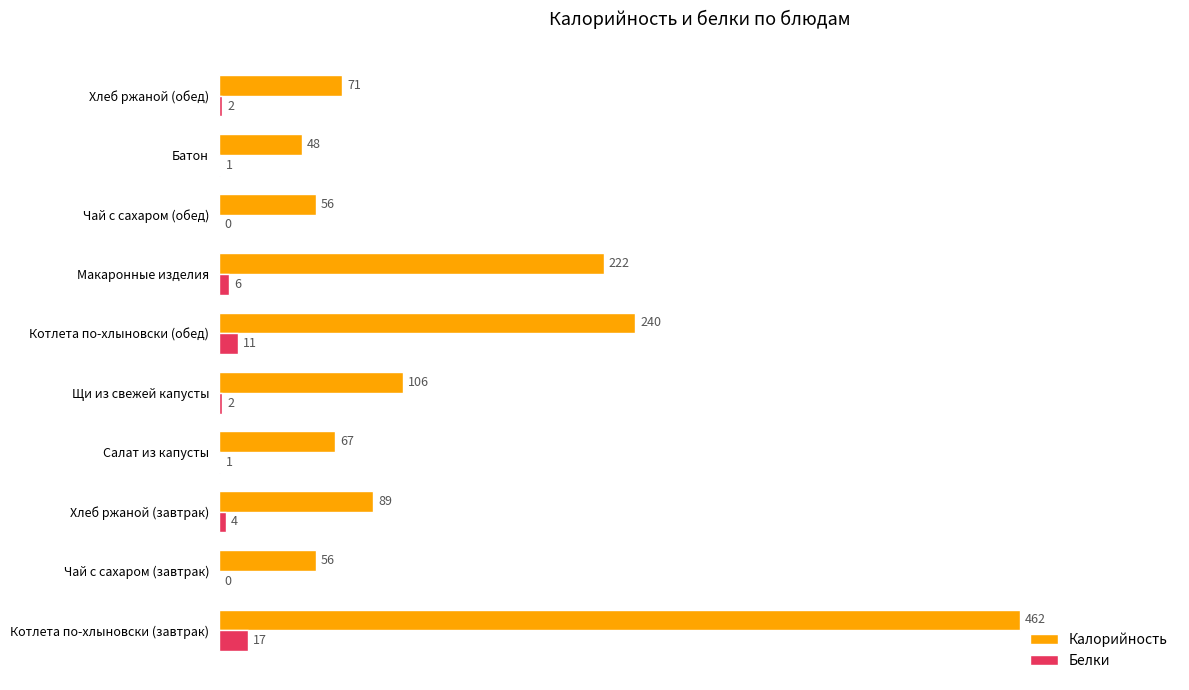

Is the value of Белки at Чай с сахаром (обед) greater than the value of Калорийность at Котлета по-хлыновски (обед)?

No